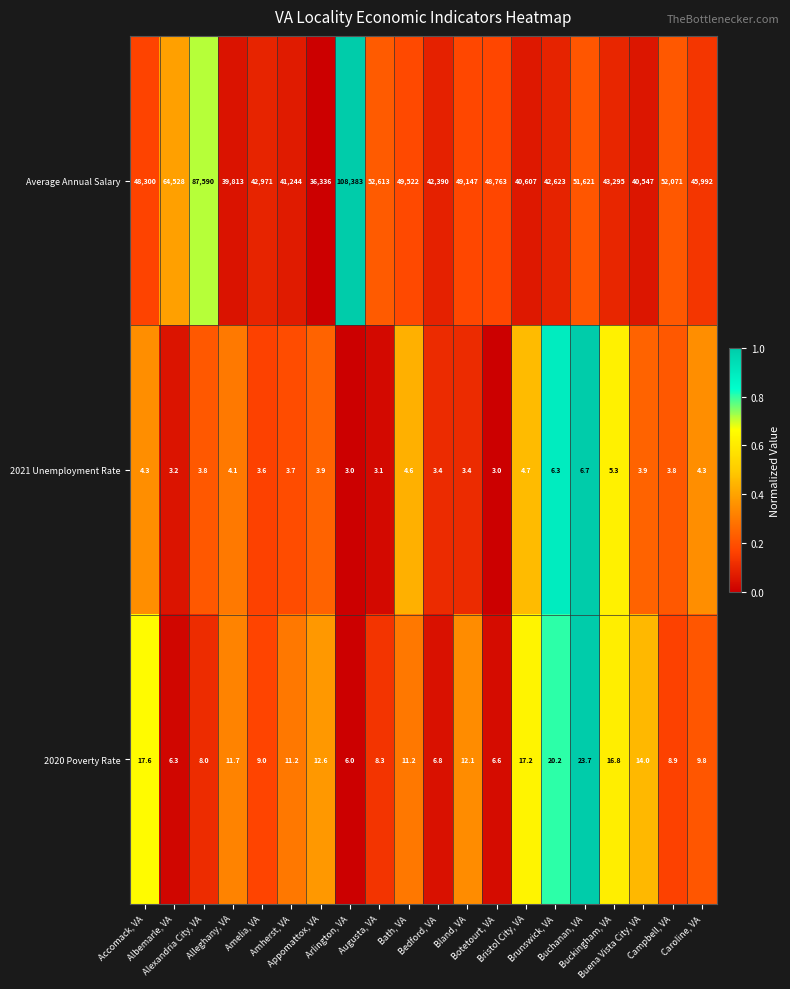

At how many categories does at least one series exceed 21759?

20